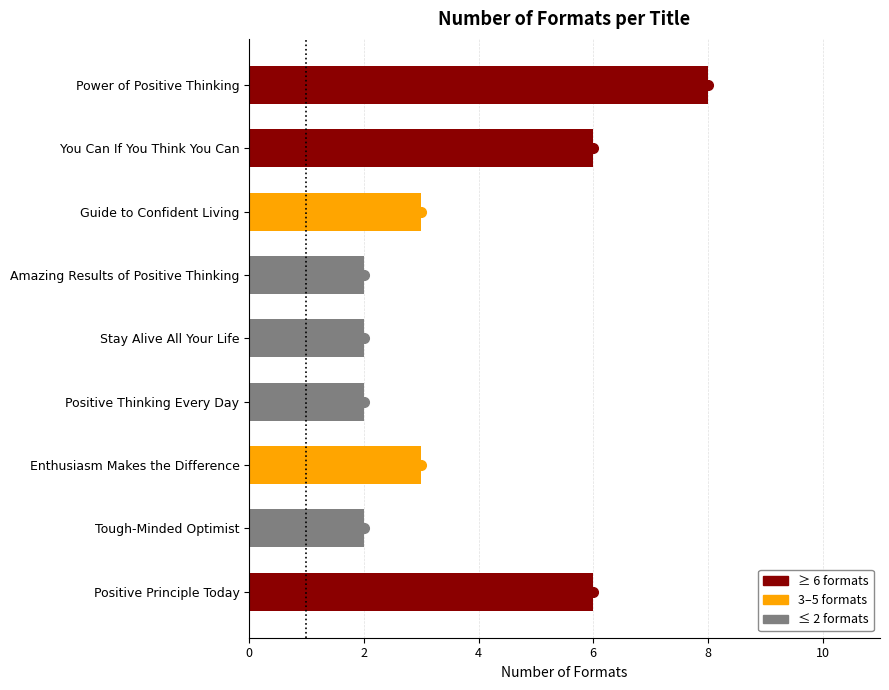

How many data points are less than 3?

4